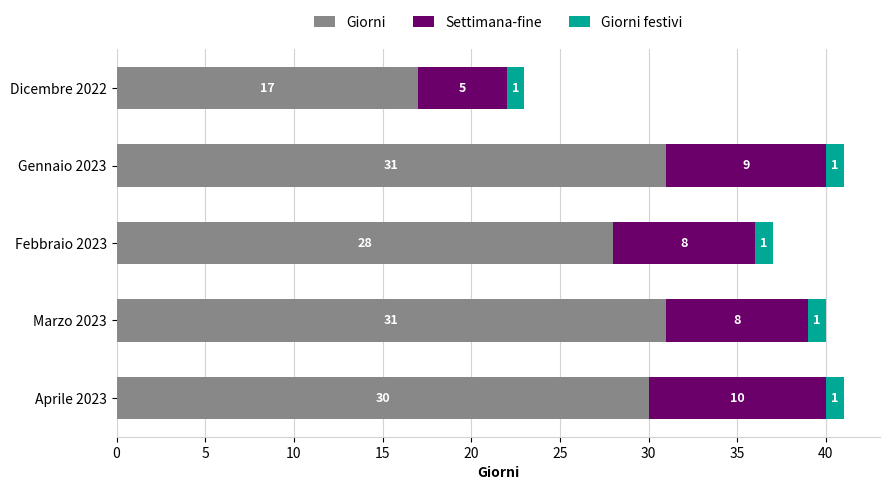

What is the average value of the Giorni series?

27